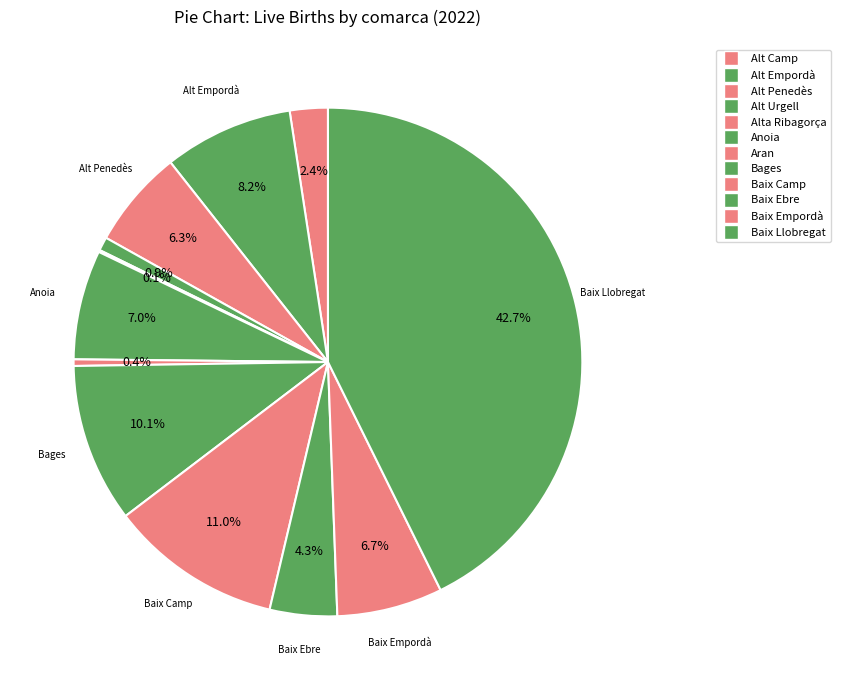

To the nearest percent, what is the difference between the Baix Camp and Anoia slice percentages?

4%